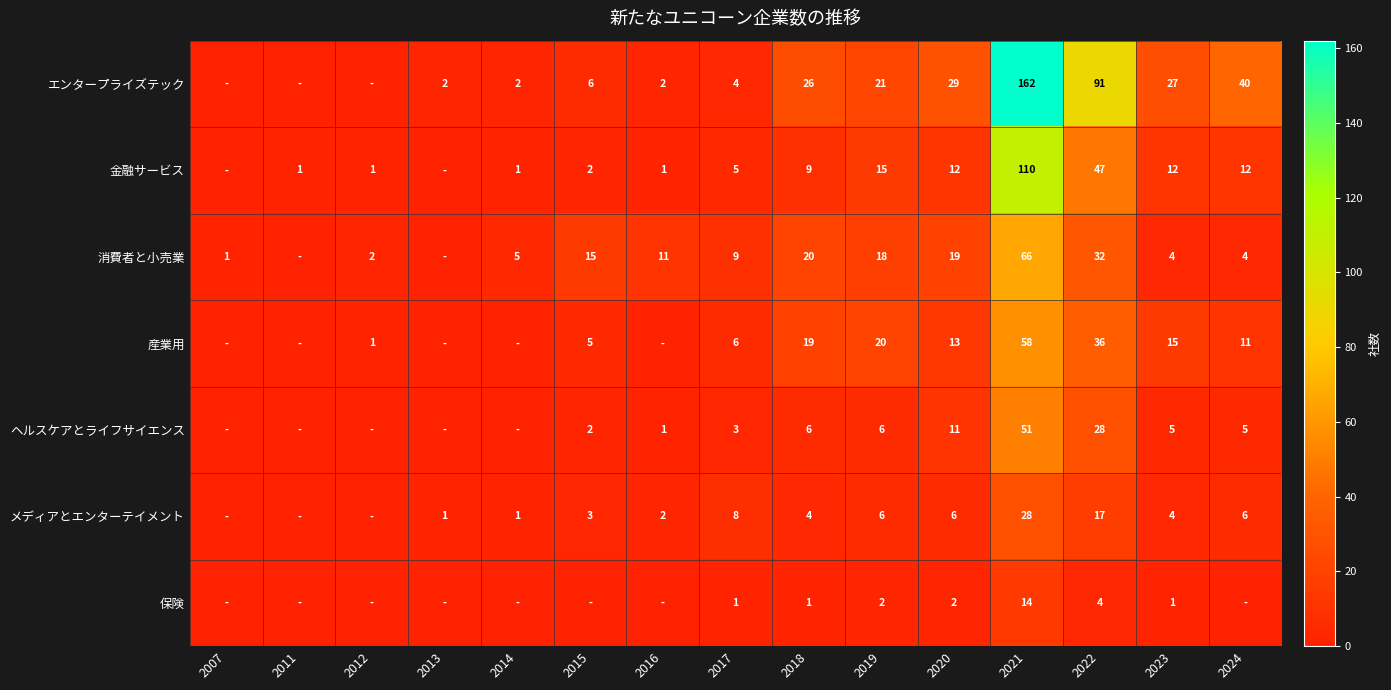

At how many categories does at least one series exceed 142?

1